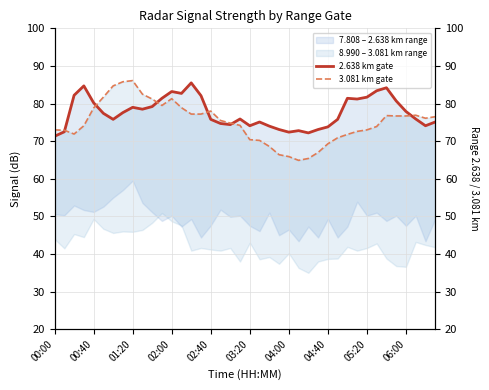

The 3.081 km gate series shows 29.7 at 14. True or false?

False